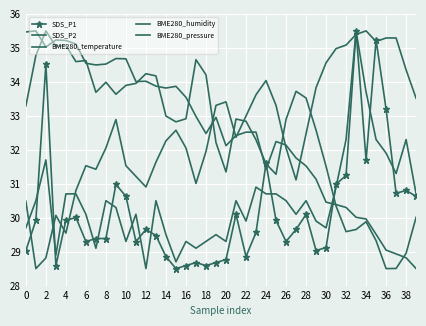

What is the average value of the BME280_pressure series?

32.5